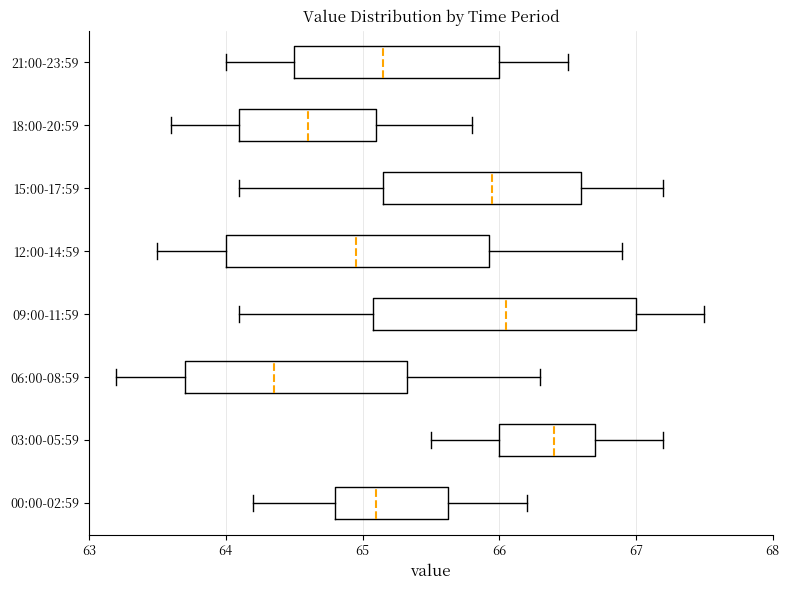

Where is the left edge of the box for 21:00-23:59 on the x-axis? The values are not printed on the chart, so give them approximately, as read against the axis.

64.5